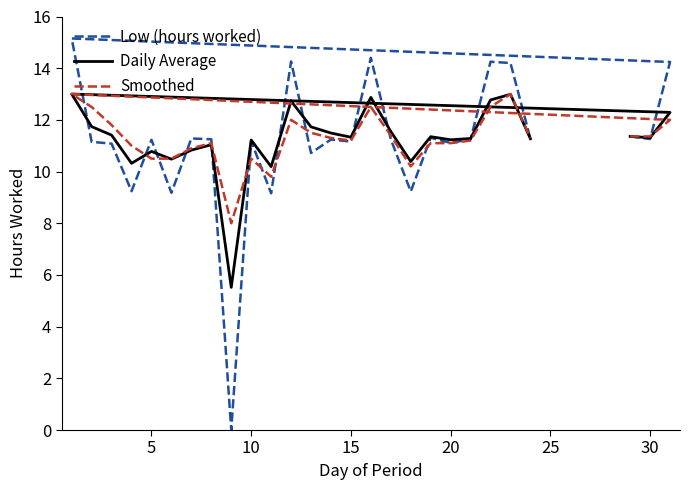

What are all the series names shown in the legend?

Low (hours worked), Daily Average, Smoothed